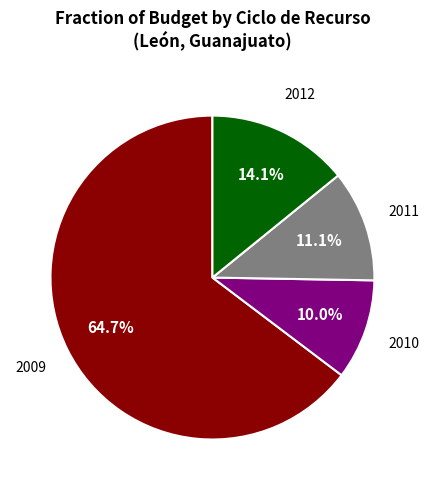

Does any single category account for the majority?

Yes